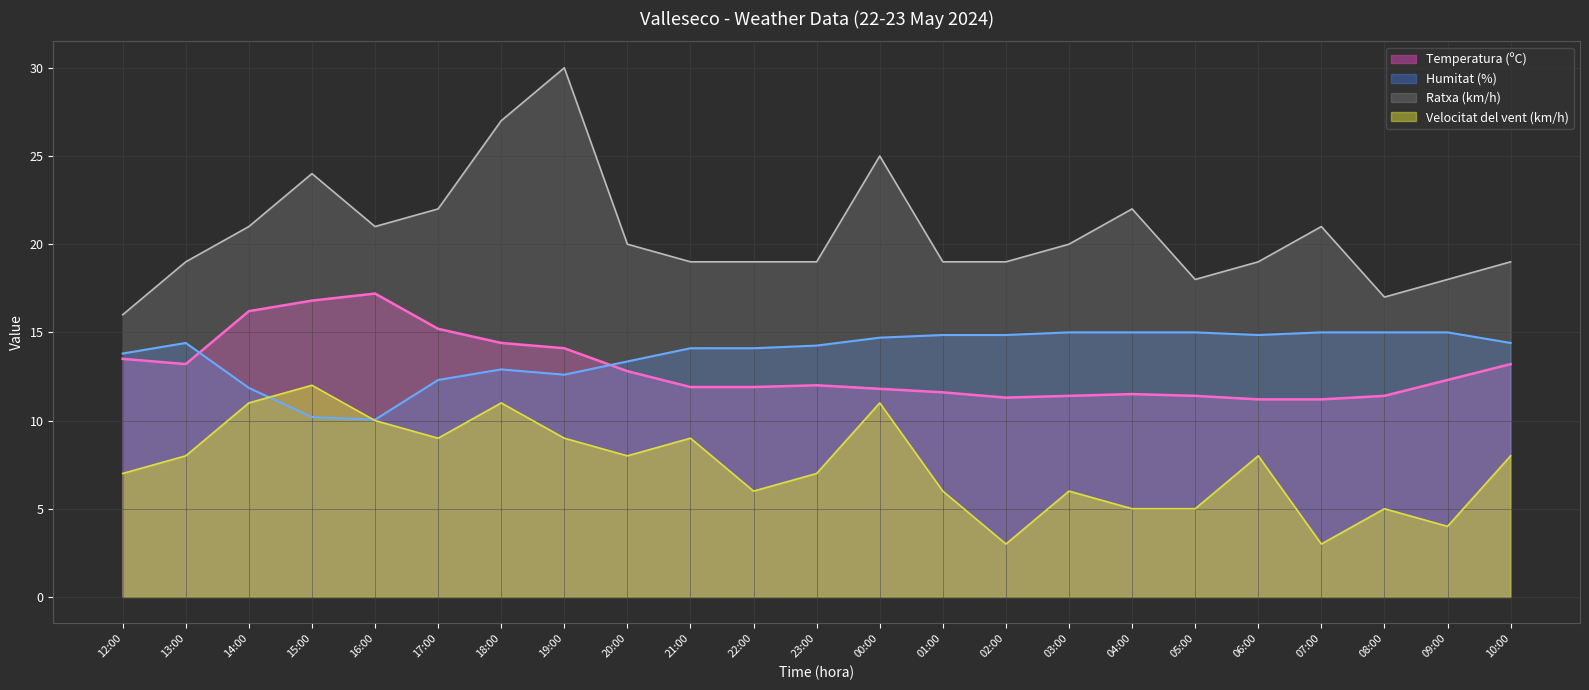

How many interior local valleys does the Humitat (%) series have?

3